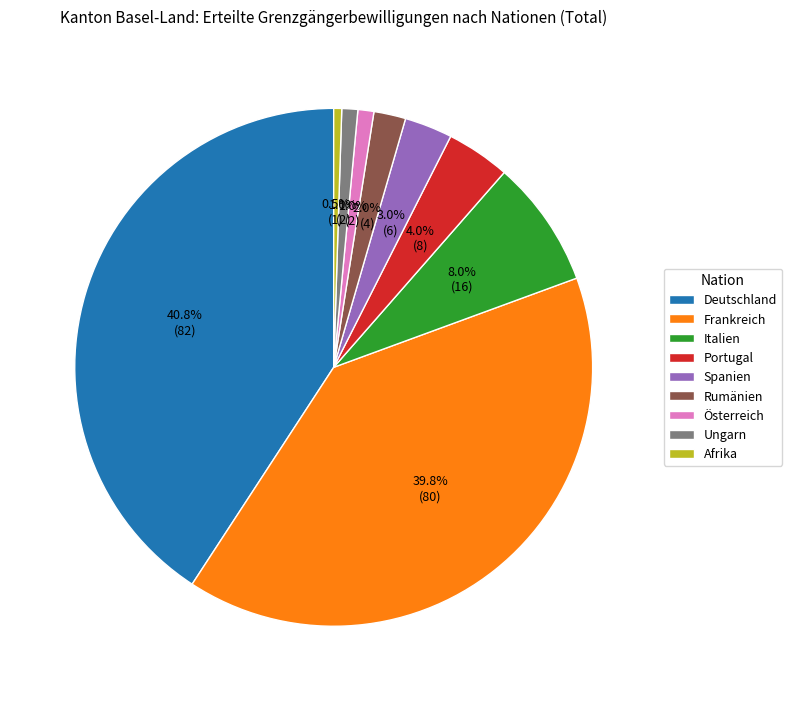

Approximately how many times larger is the value at Portugal compared to Afrika?

8.0